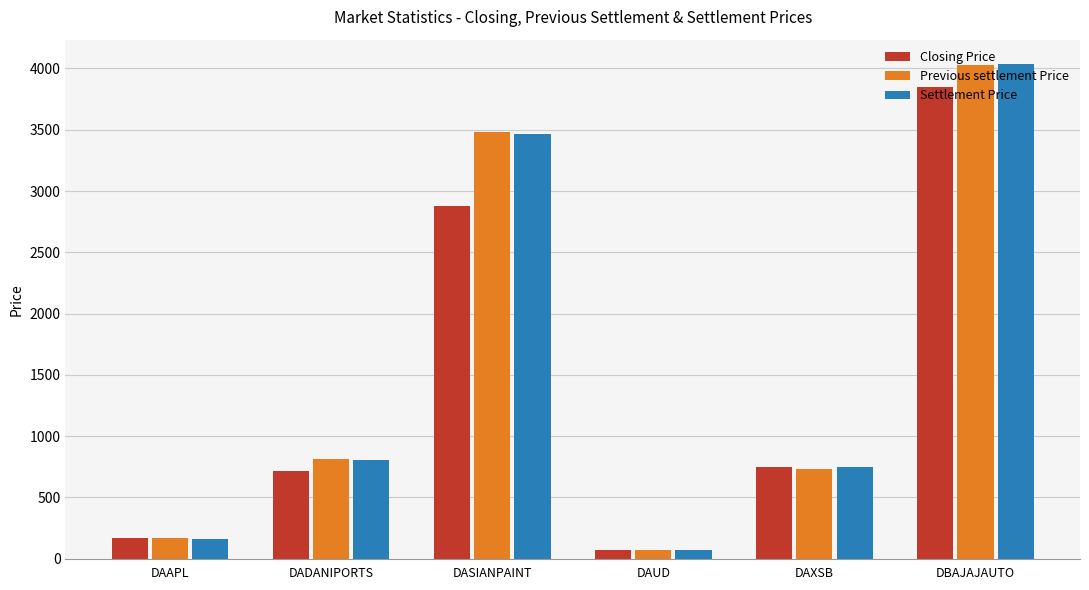

True or false: Previous settlement Price has a value of 812.8 at DADANIPORTS.

True